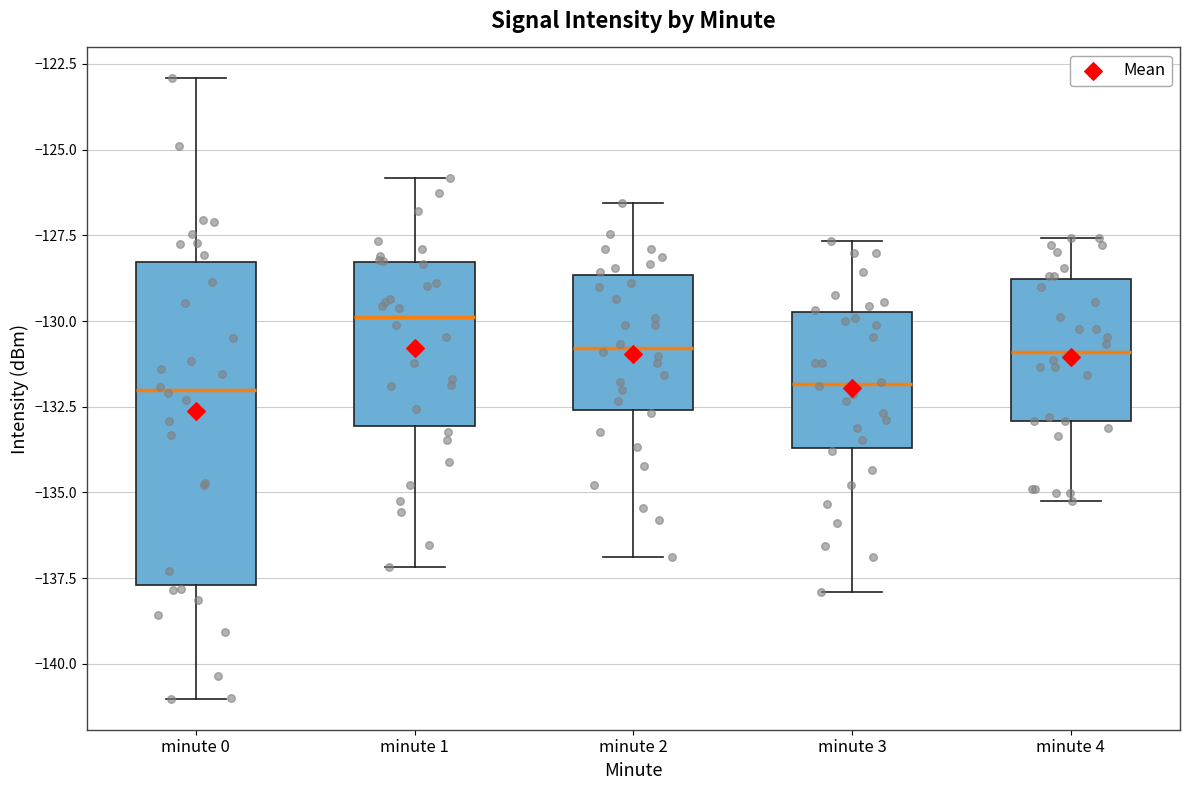

Where is the lower edge of the box for minute 1 on the y-axis? The values are not printed on the chart, so give them approximately, as read against the axis.

-133.0